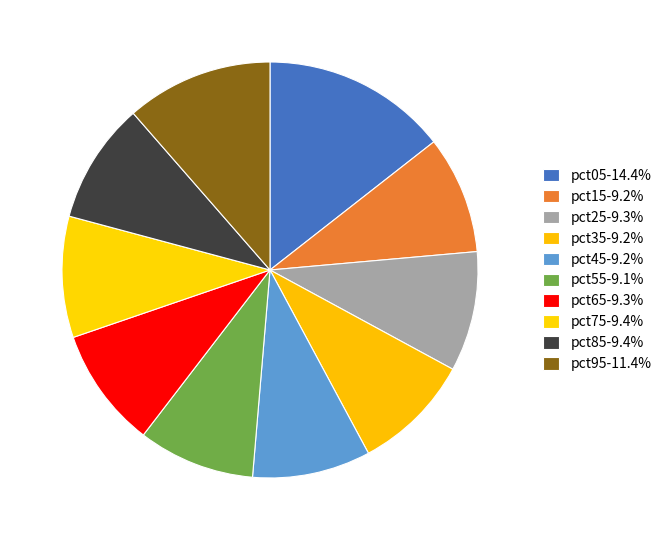

To the nearest percent, what is the difference between the largest and smallest slice percentages?

5%